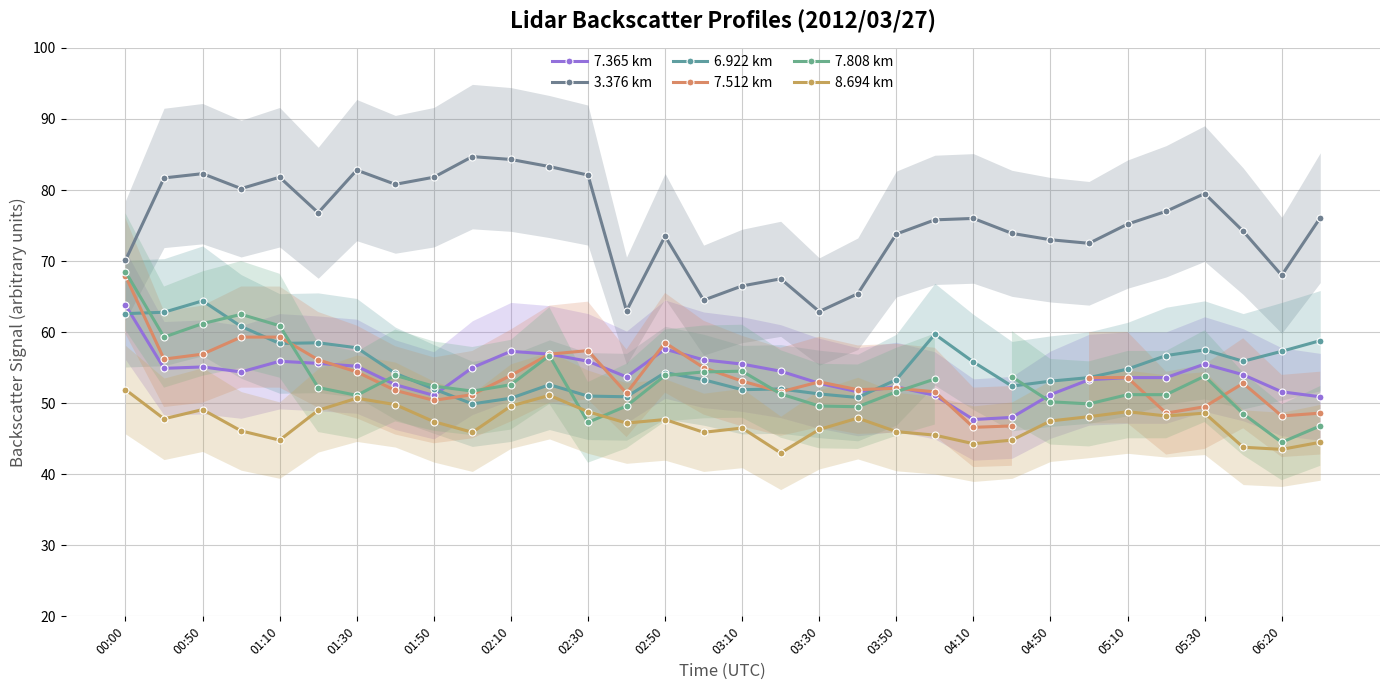

What is the value of the 3.376 km point at the 20th from the left?

65.4